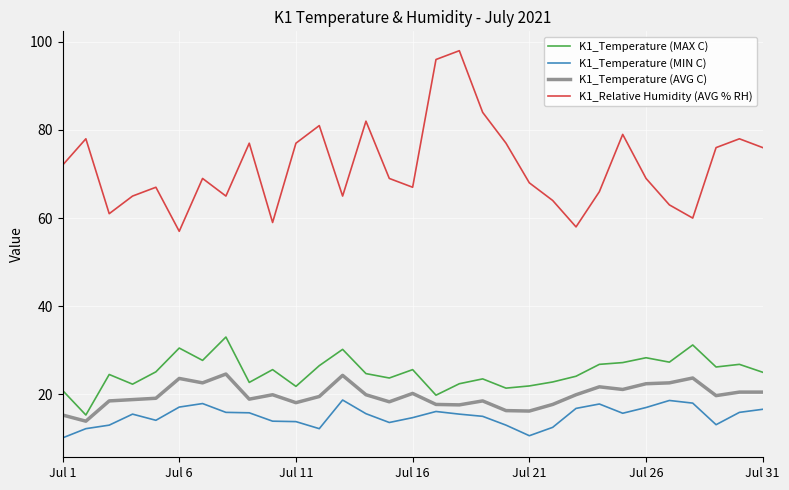

Is this an area chart (filled region under the line)?

No